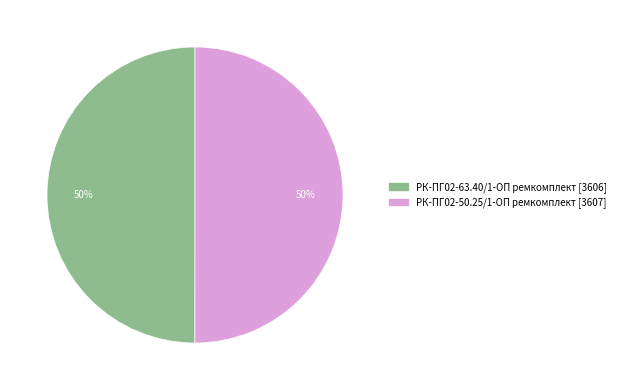

To the nearest percent, what portion does РК-ПГ02-50.25/1-ОП ремкомплект represent?

50%